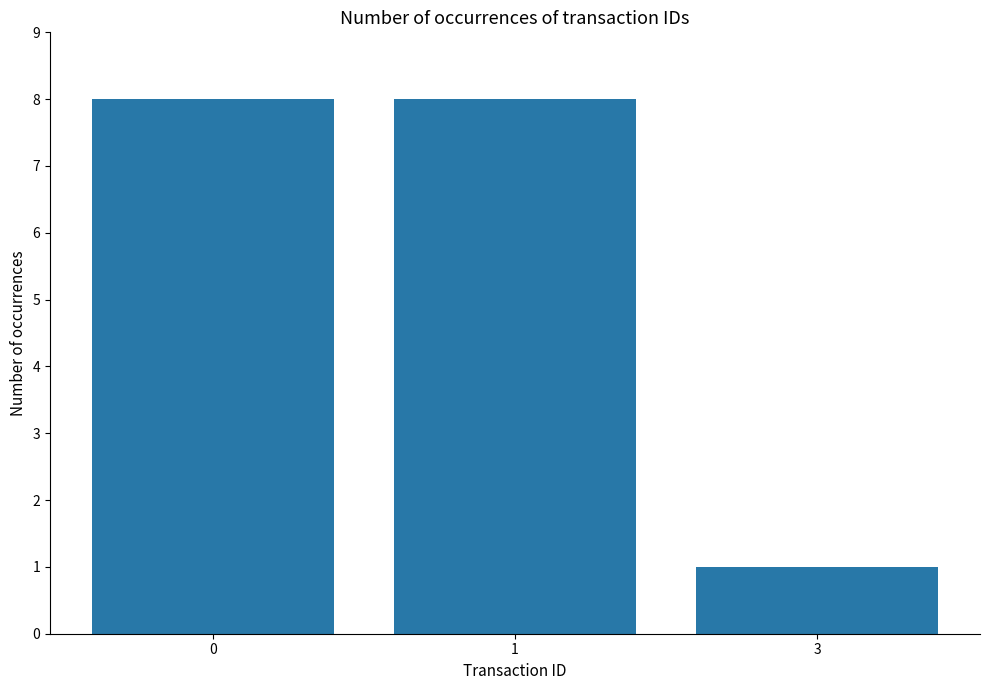

How many values are between 1 and 8?

3